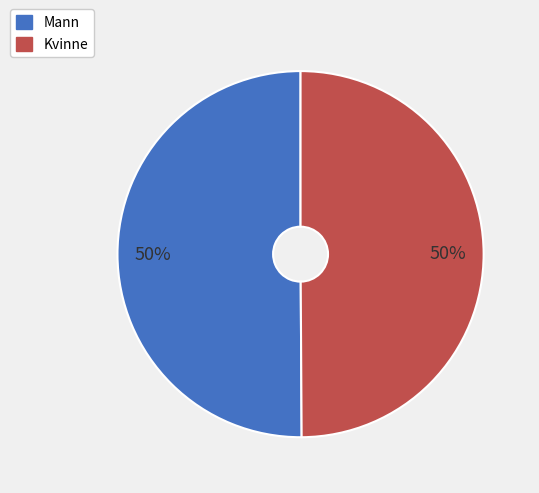

What percentage is the Kvinne slice, to the nearest percent?

50%